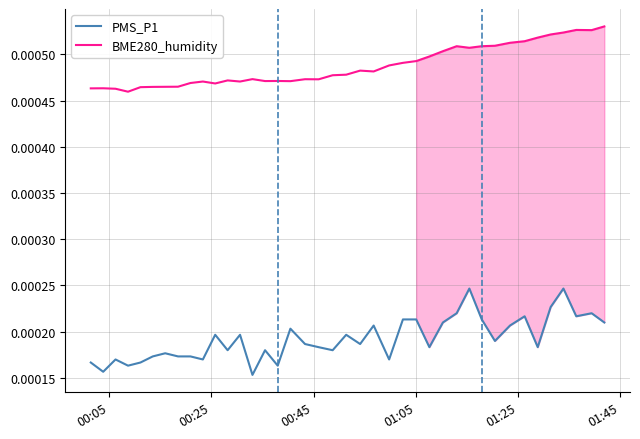

What are all the series names shown in the legend?

PMS_P1, BME280_humidity